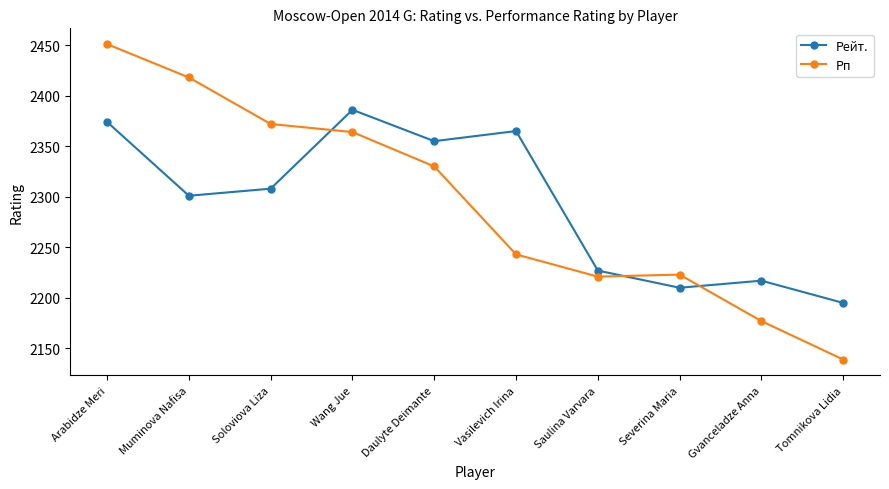

Which category has the highest value in the Рп series?

Arabidze Meri